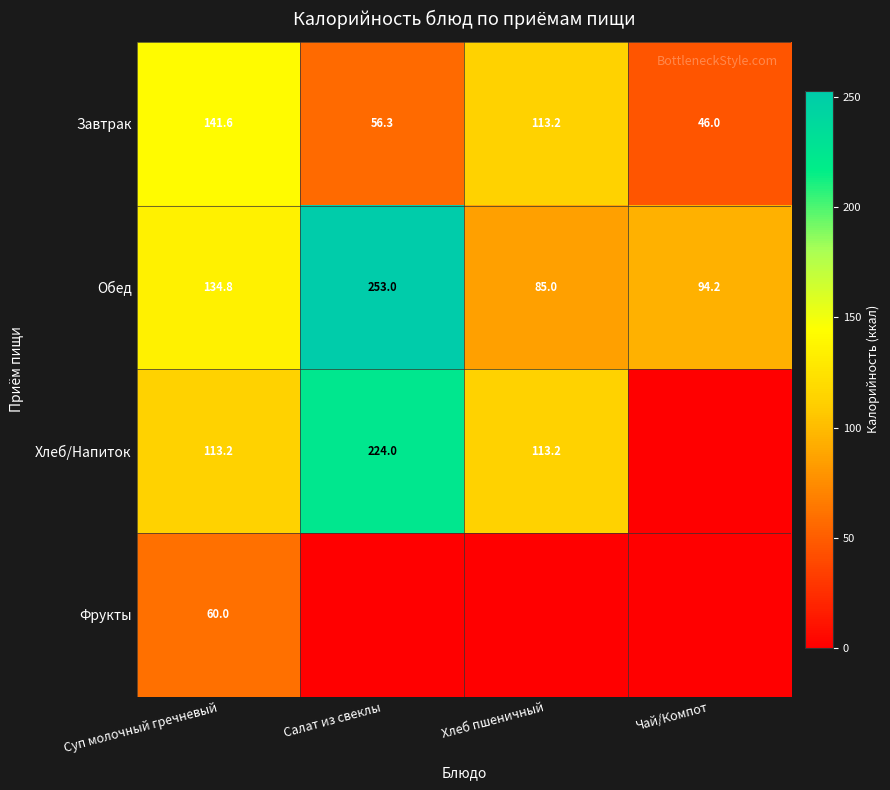

The value of Фрукты at Чай/Компот is 0.0. True or false?

True